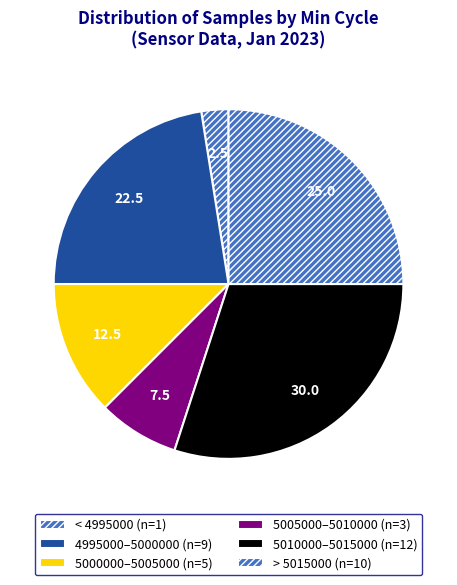

How many segments does this pie chart have?

6